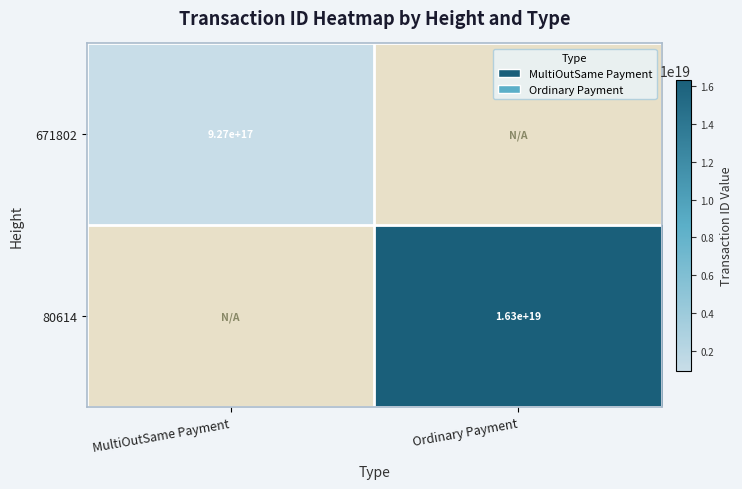

What is the greatest value displayed?

16336722174868779008.0